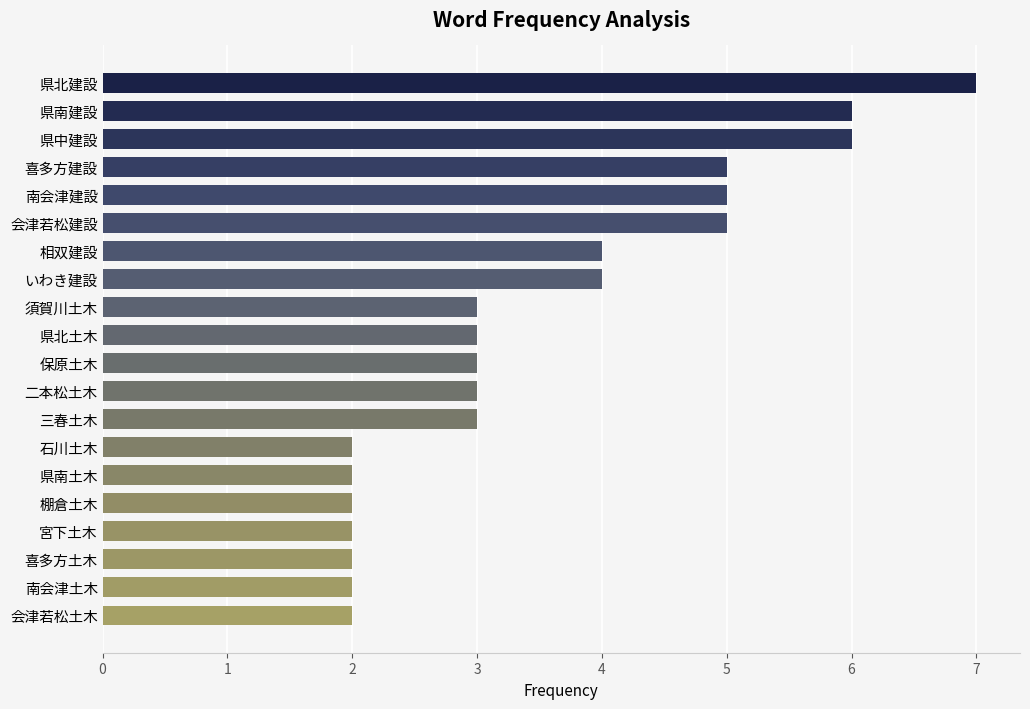

Approximately how many times larger is the value at 三春土木 compared to 棚倉土木?

1.5